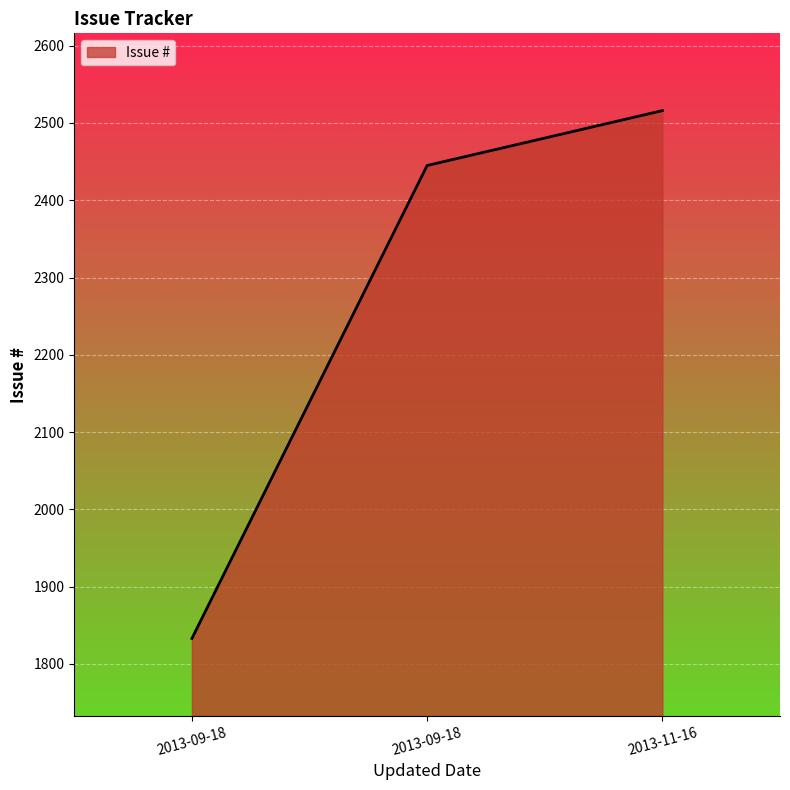

Does the chart display data point markers on the line(s)?

No